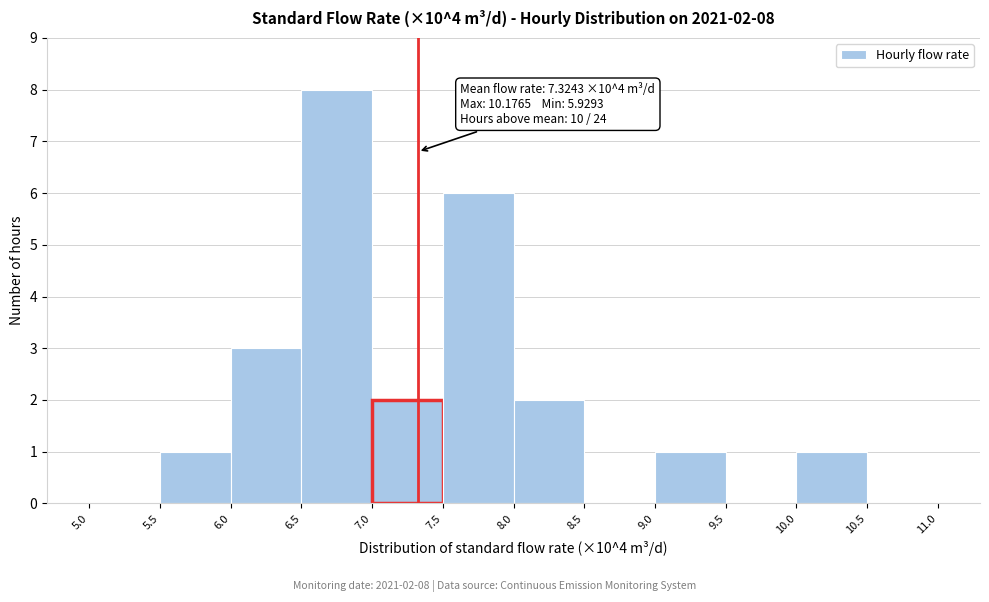

Which range on the x-axis has the tallest bar?

6.5 to 7.0